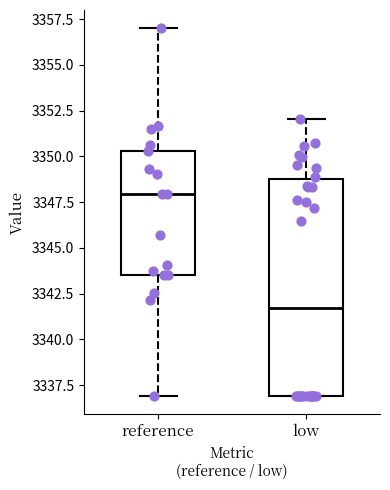

Reading left to right, transcribe this box plot: for each box, give where its median line is, the range the box spans, and where its two whiskers end, as read against the y-axis. The values are not printed on the chart, so give them approximately, as read against the axis.

reference: median 3348.0, box 3343.5 to 3350.5, whiskers 3337.0 to 3357.0
low: median 3341.5, box 3337.0 to 3349.0, whiskers 3337.0 to 3352.0